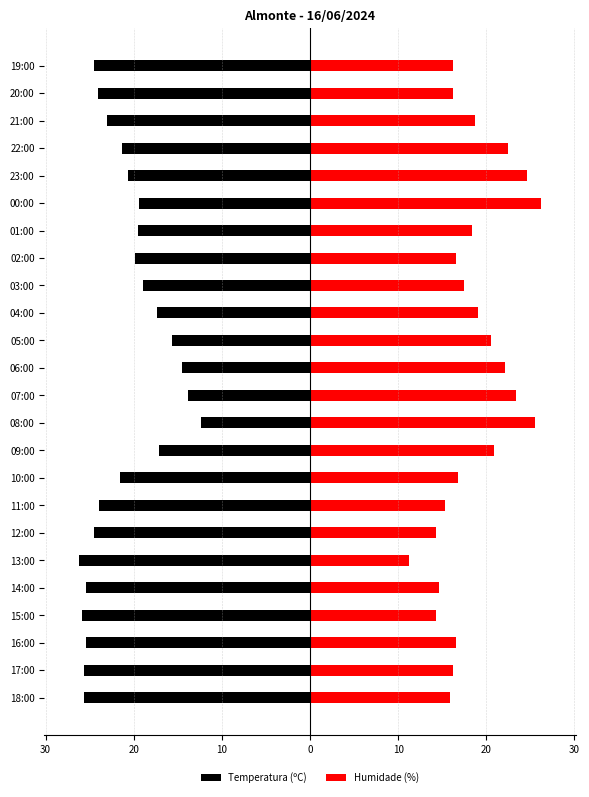

Rank the series at 20:00 from highest to lowest value.

Humidade (%), Temperatura (ºC)